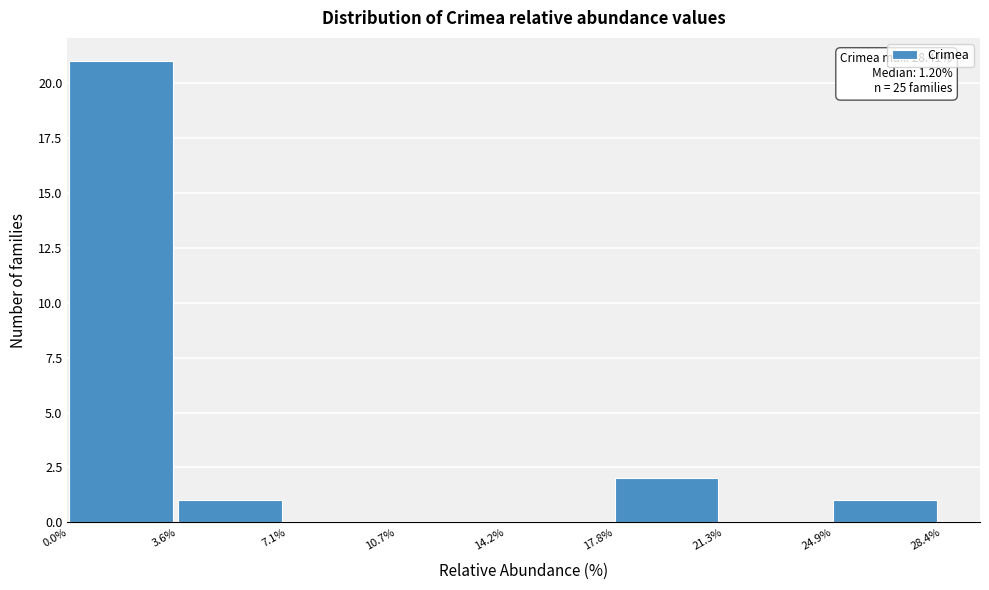

Which range on the x-axis has the tallest bar?

0.0% to 3.6%